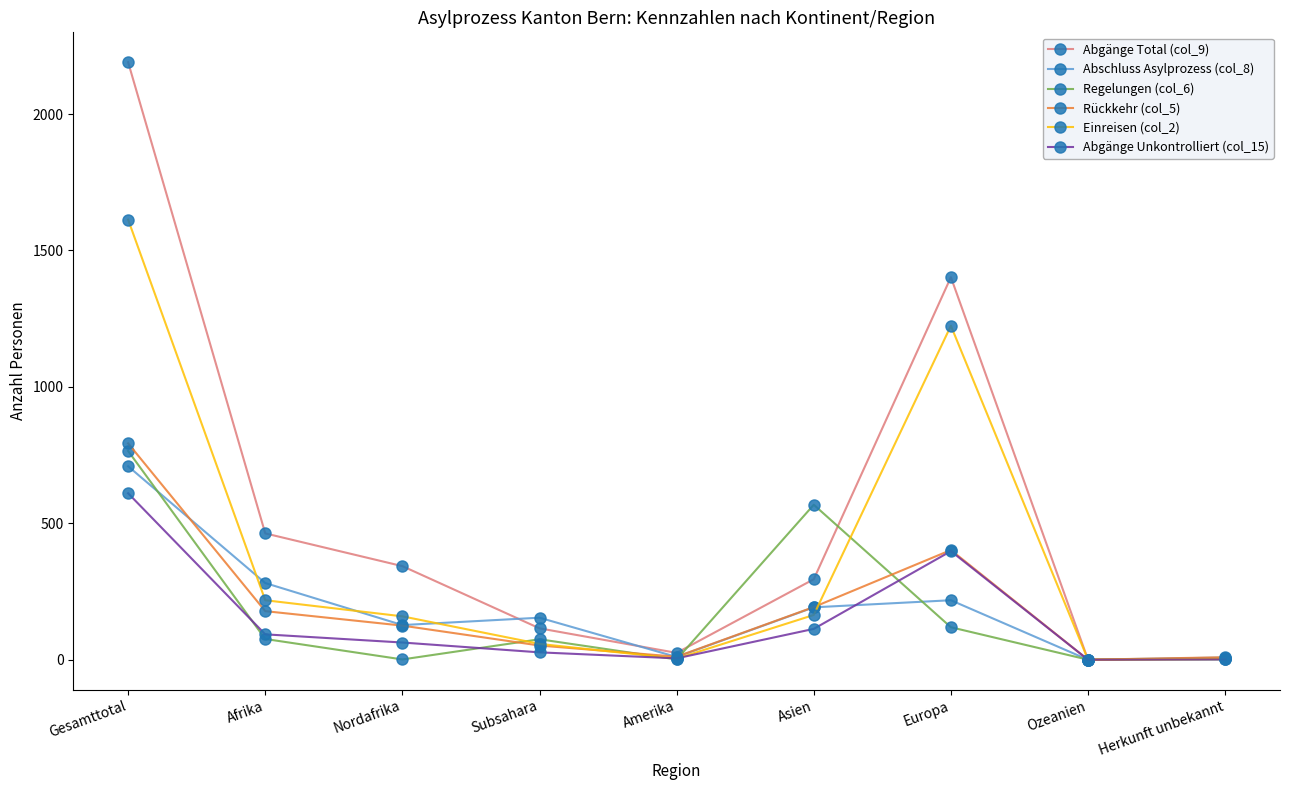

What is the difference between the maximum and minimum values in the Rückkehr (col_5) series?

793